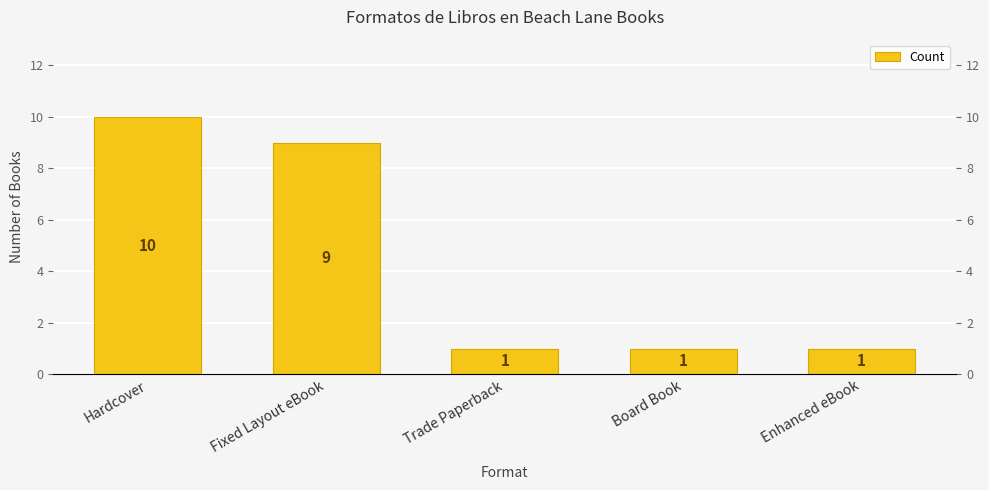

Is it true that the value at Enhanced eBook is 1?

True